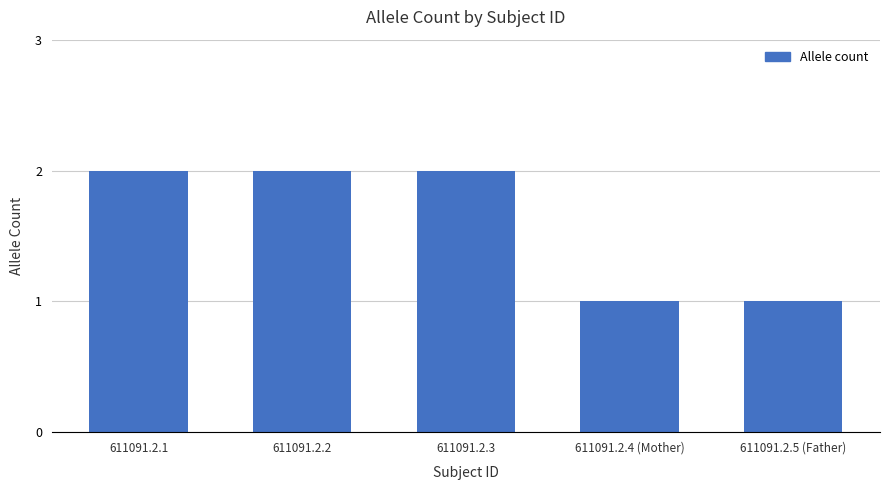

True or false: the data shows 1 at 611091.2.4 (Mother).

True